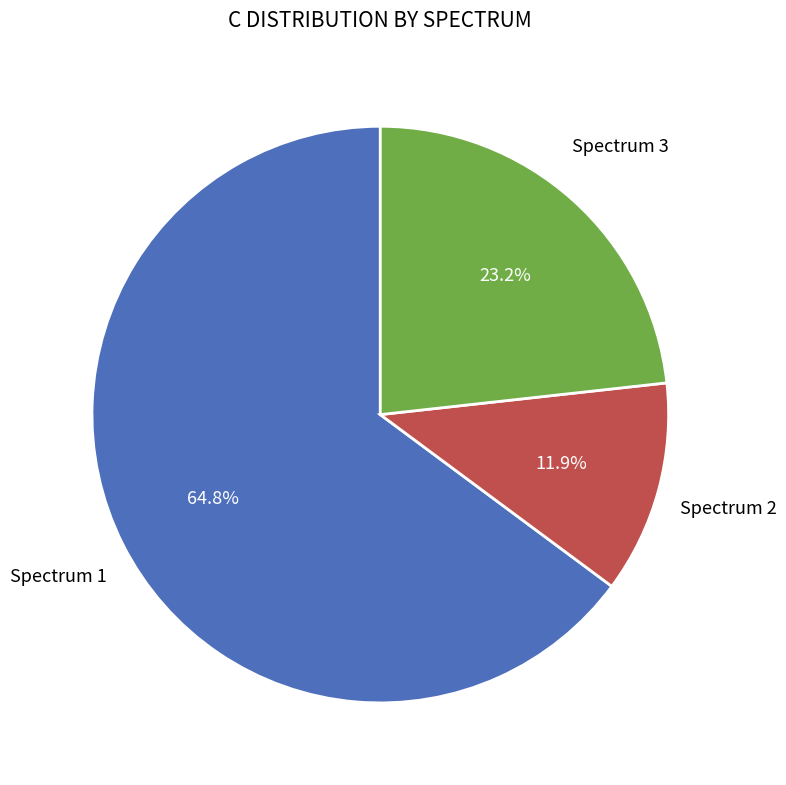

To the nearest percent, what is the average slice percentage?

33%